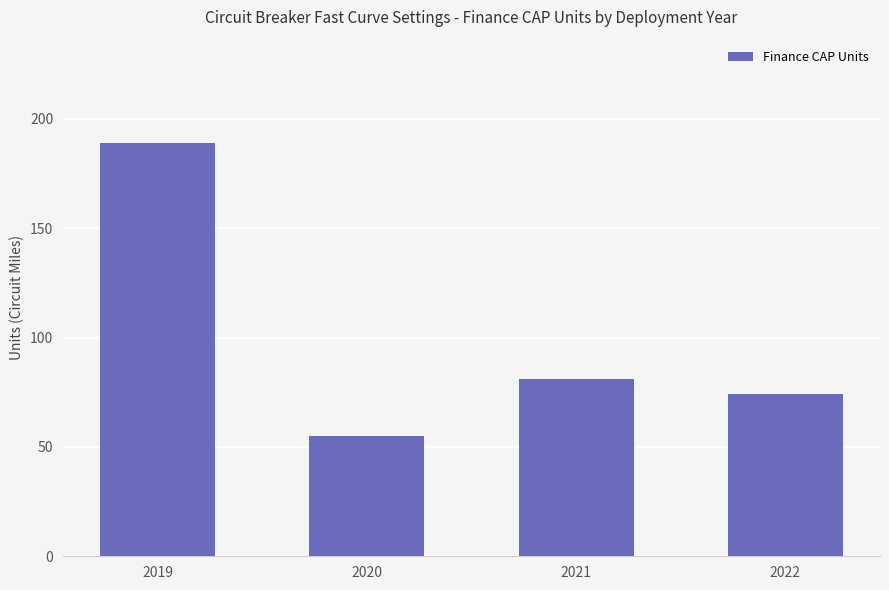

What is the sum of the values at 2022 and 2019?

263